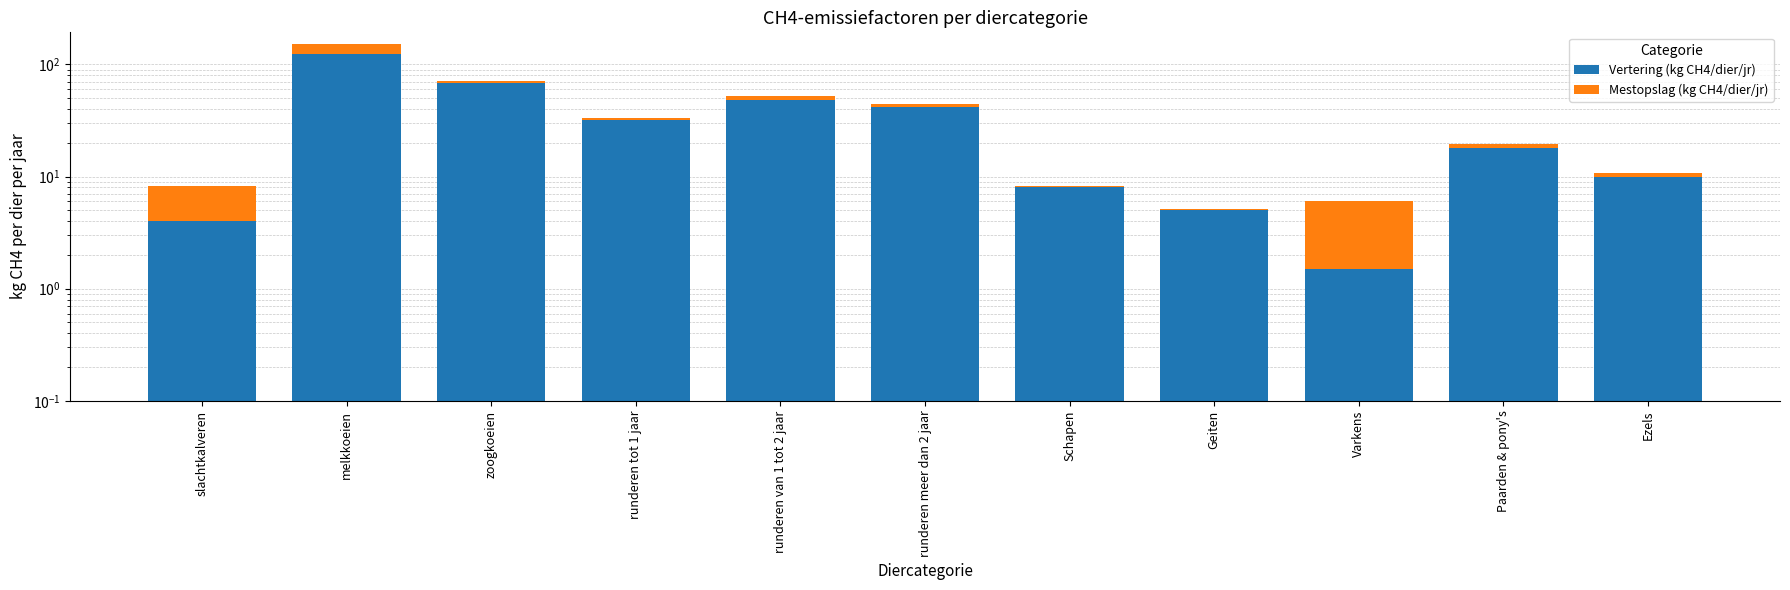

The Vertering (kg CH4/dier/jr) series shows 8.0 at Schapen. True or false?

True